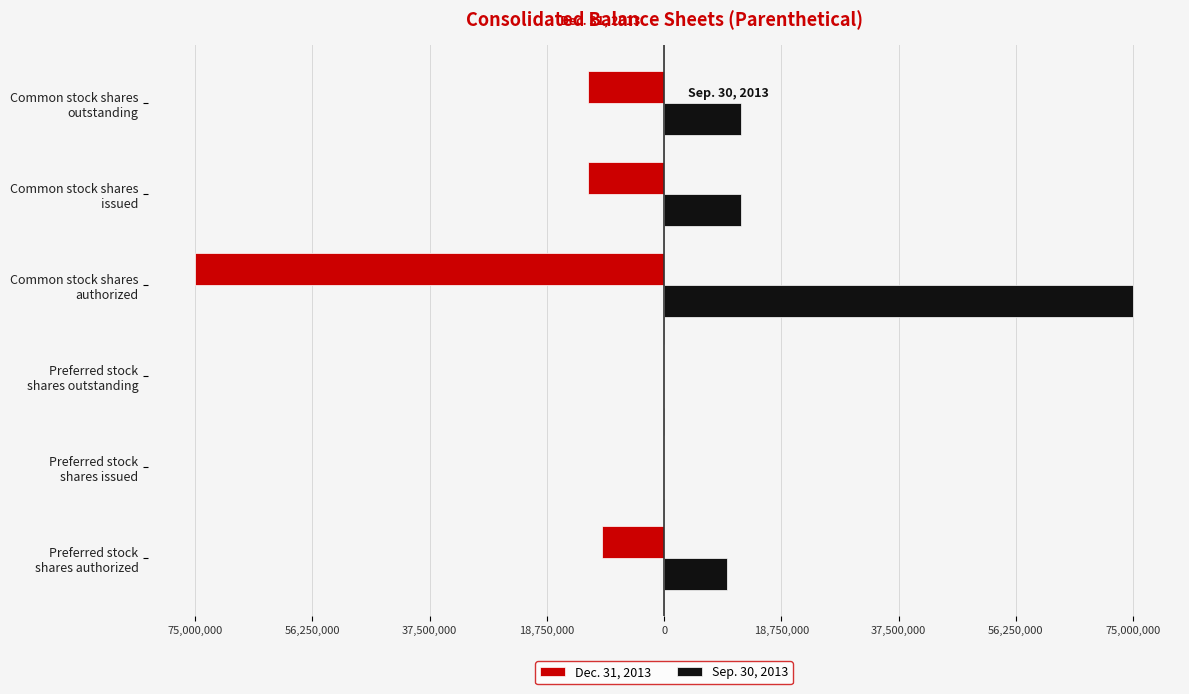

What are all the series names shown in the legend?

Dec. 31, 2013, Sep. 30, 2013